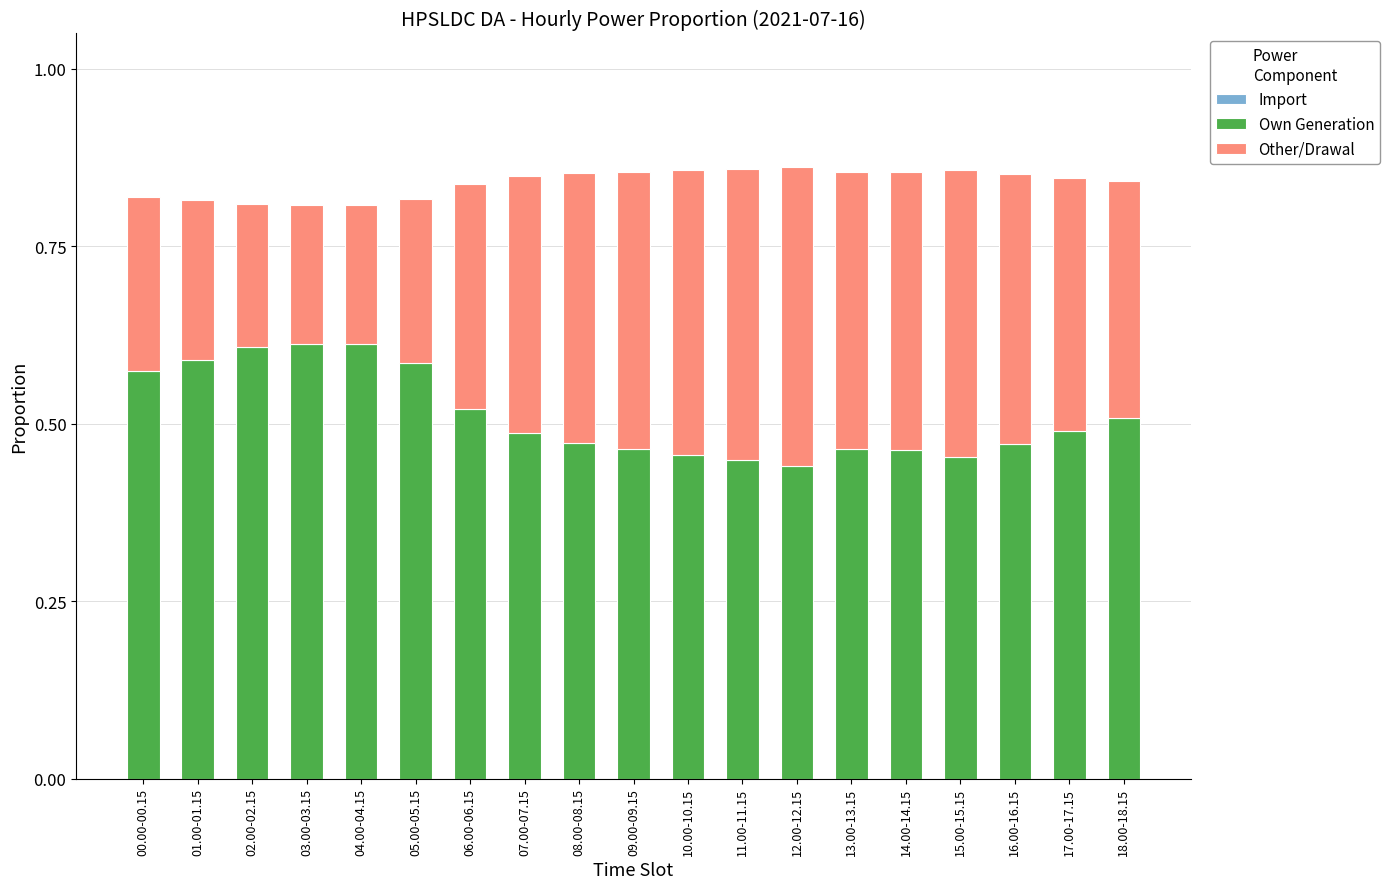

Does the chart contain stacked bars?

Yes